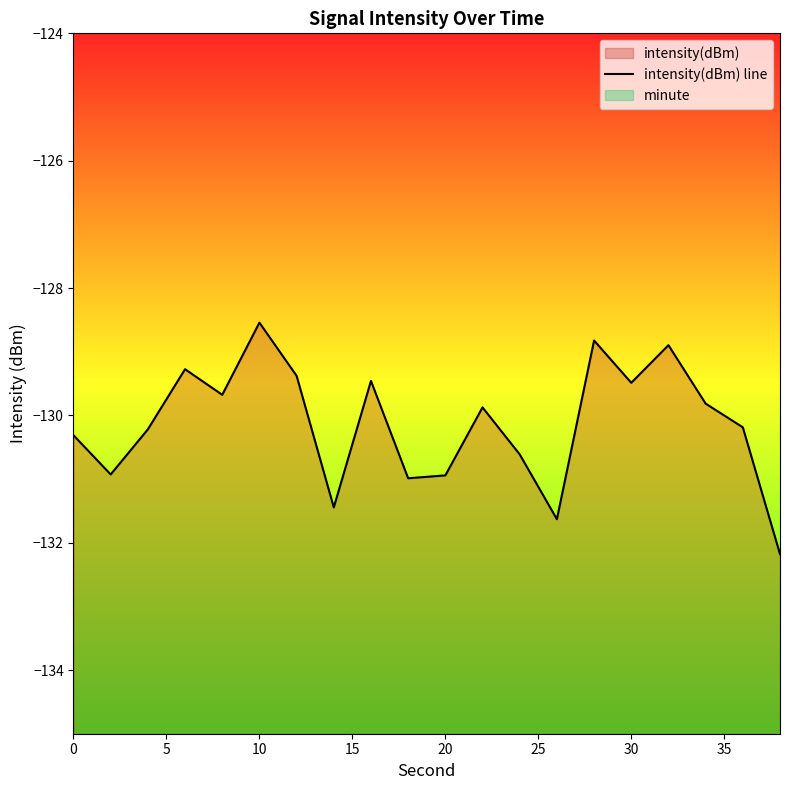

What is the sum of all values?

-2602.7